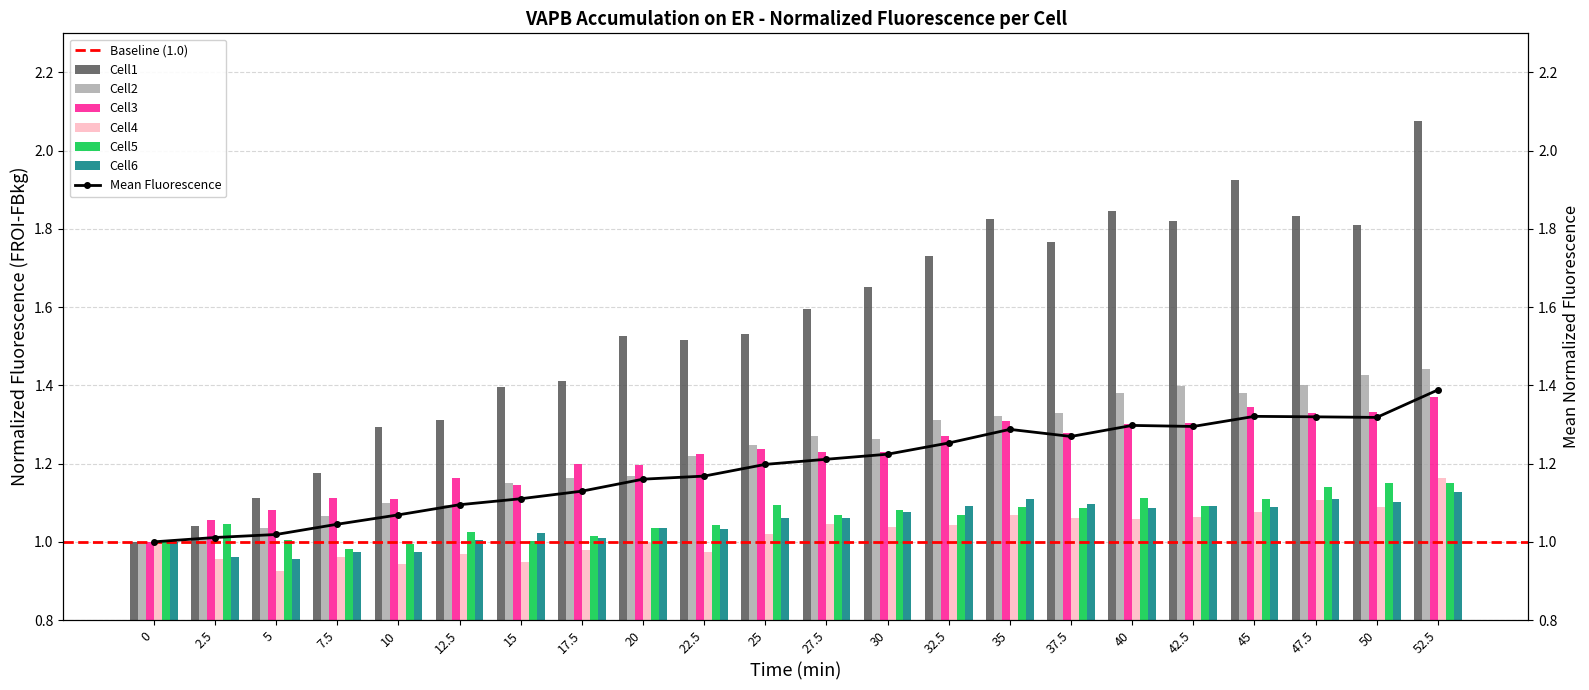

Is the value of Cell2 at 47.5 greater than the value of Cell6 at 40?

Yes